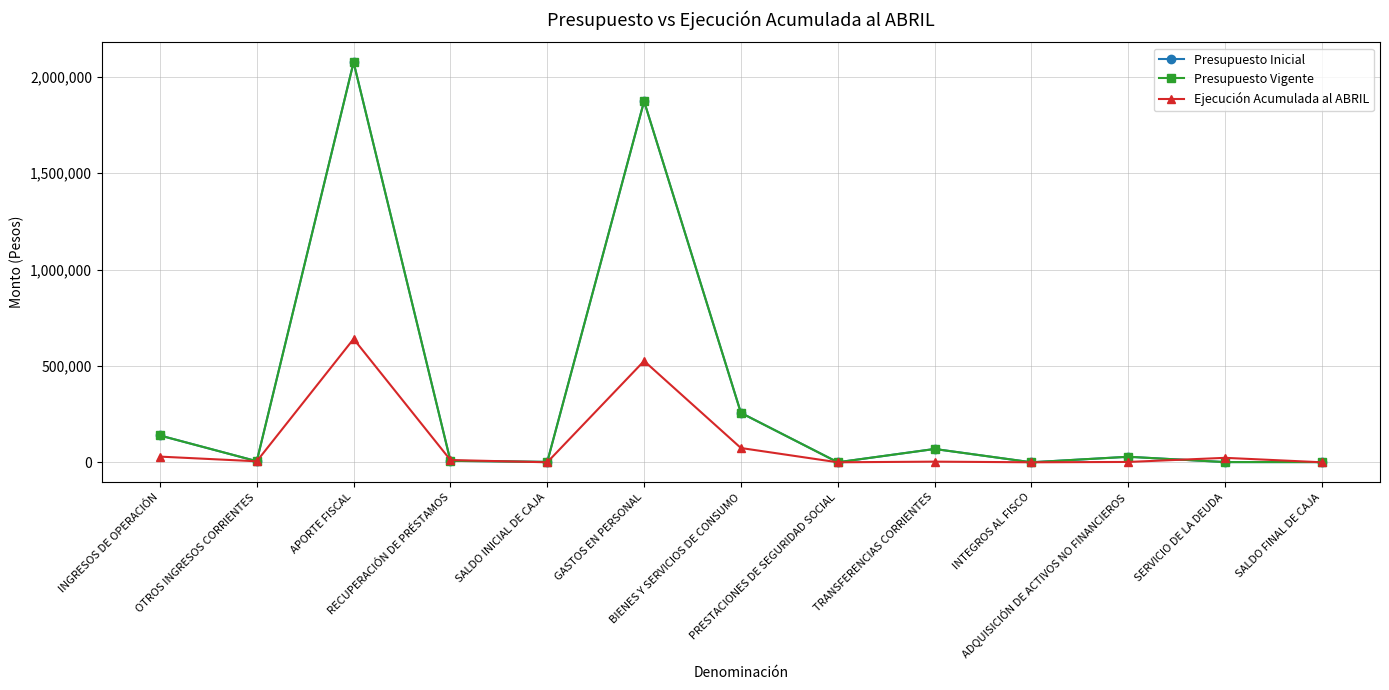

The value of Presupuesto Vigente at INGRESOS DE OPERACIÓN is 38823. True or false?

False